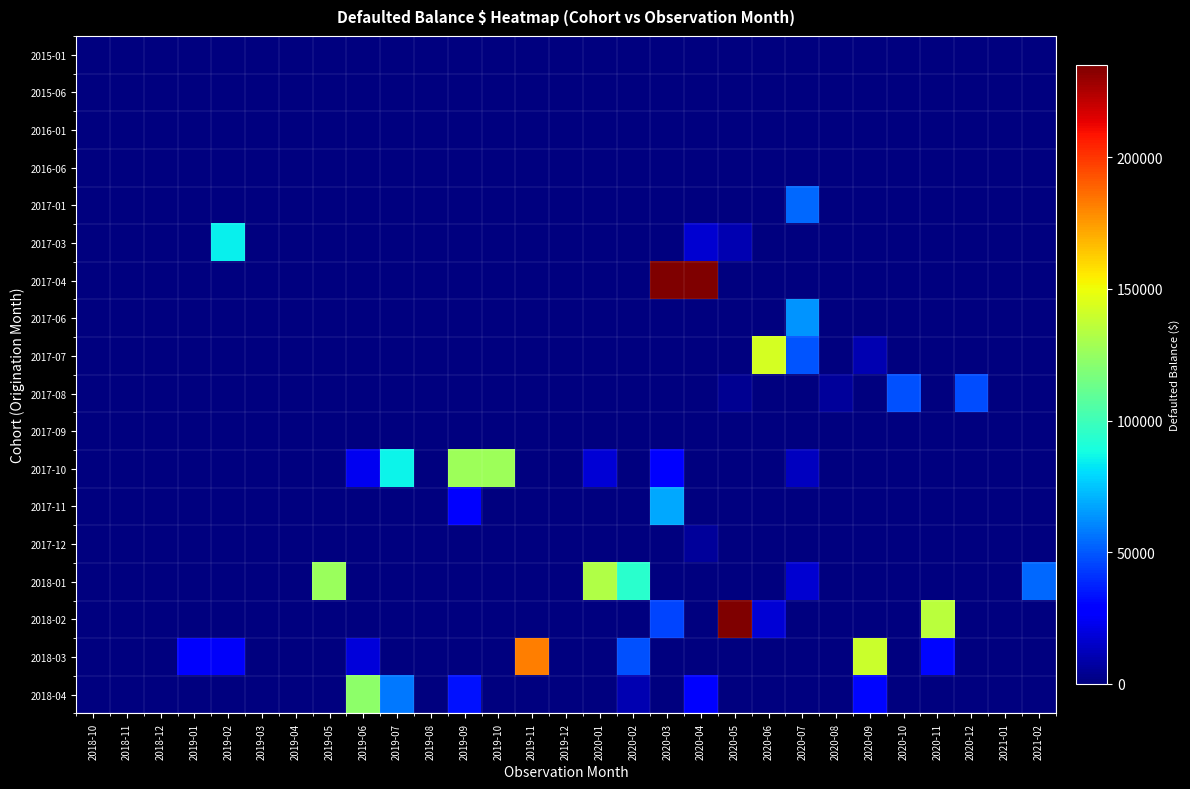

Between 2019-10 and 2020-03, which series saw the biggest shift?

2017-04